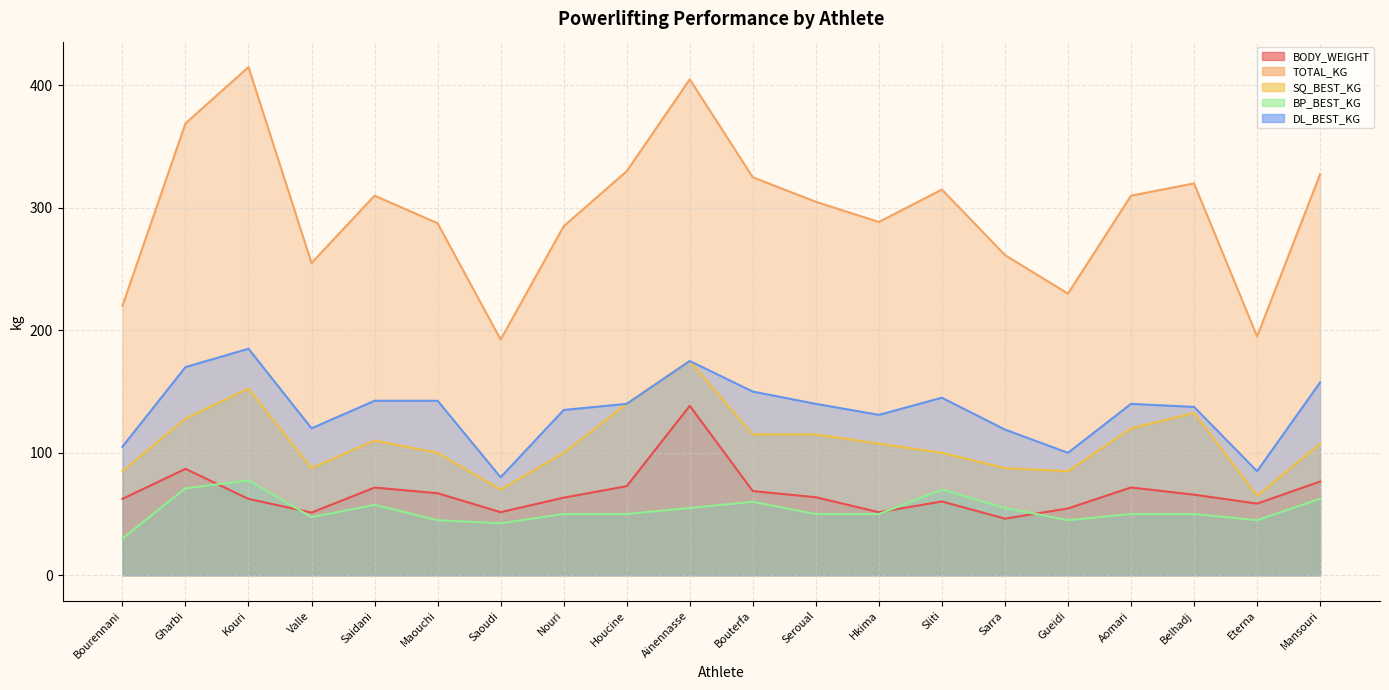

Which category has the lowest value in the BP_BEST_KG series?

Bourennani